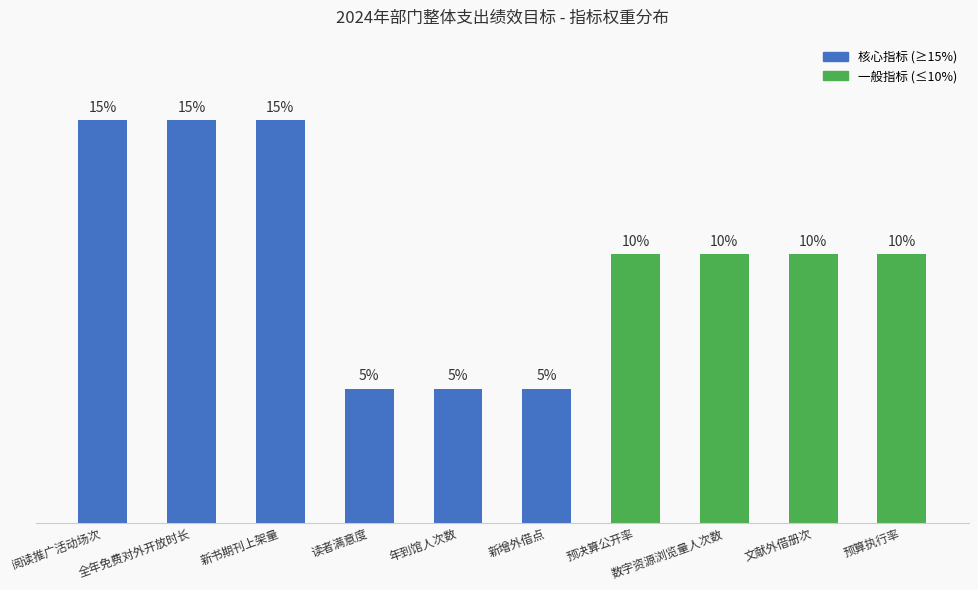

What is the label of the 3rd bar from the left?

新书期刊上架量